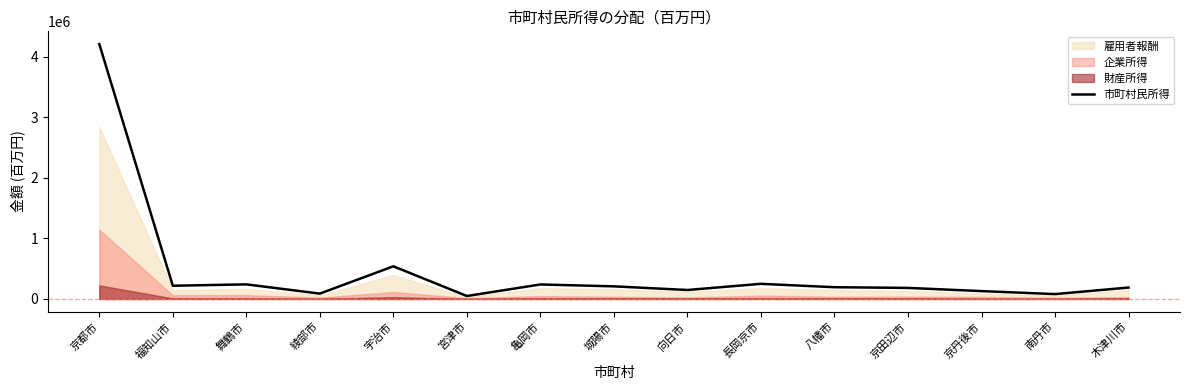

What is the difference between the maximum and minimum values?

4160722